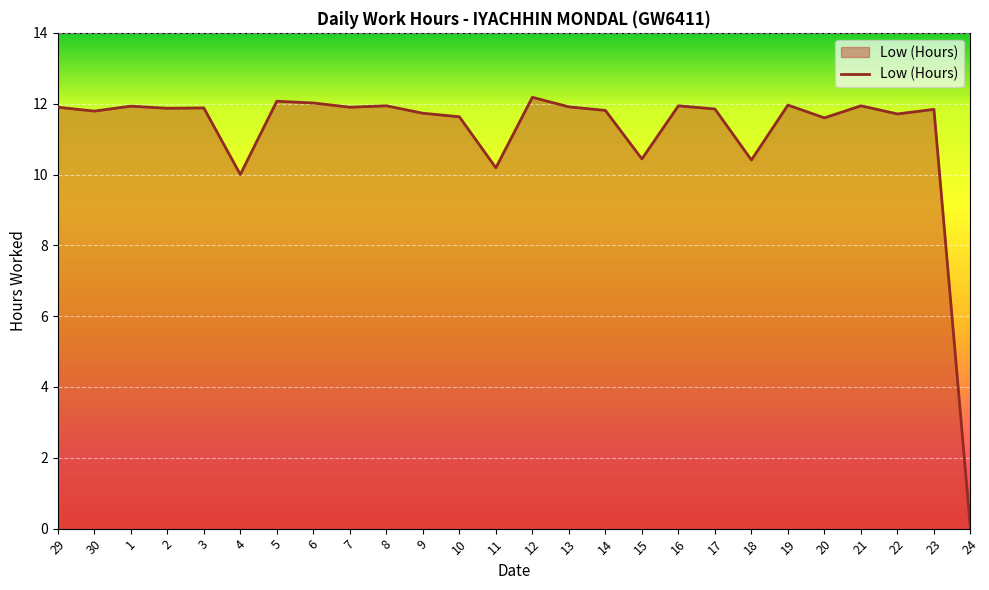

What position from the left is 15?

17